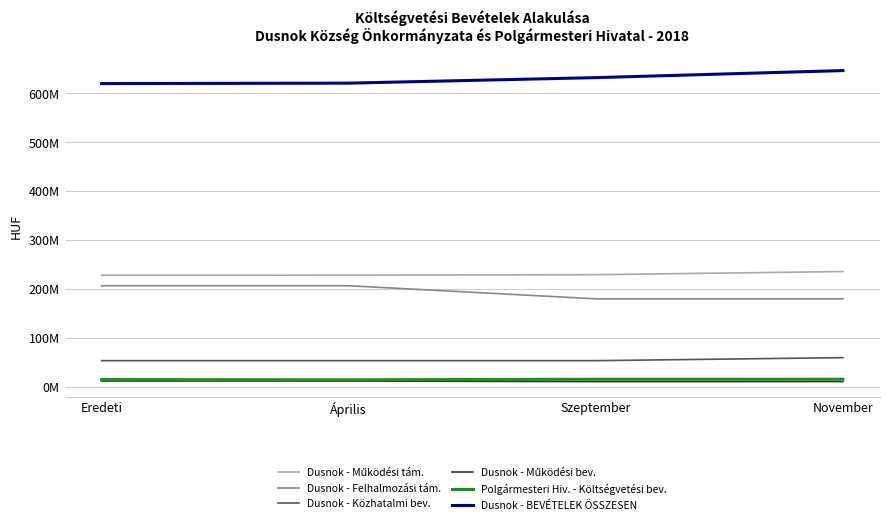

What is the value of the Dusnok - Felhalmozási tám. point at the 1st from the left?

206351270